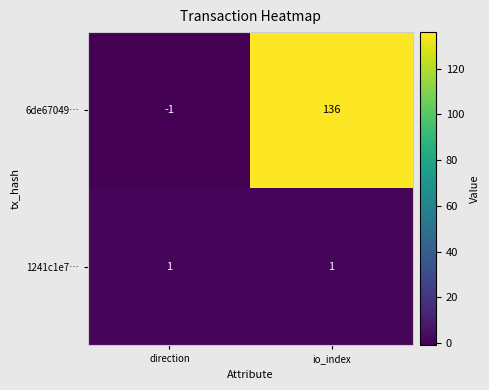

List the series in order of their overall mean, lowest first.

1241c1e7…, 6de67049…